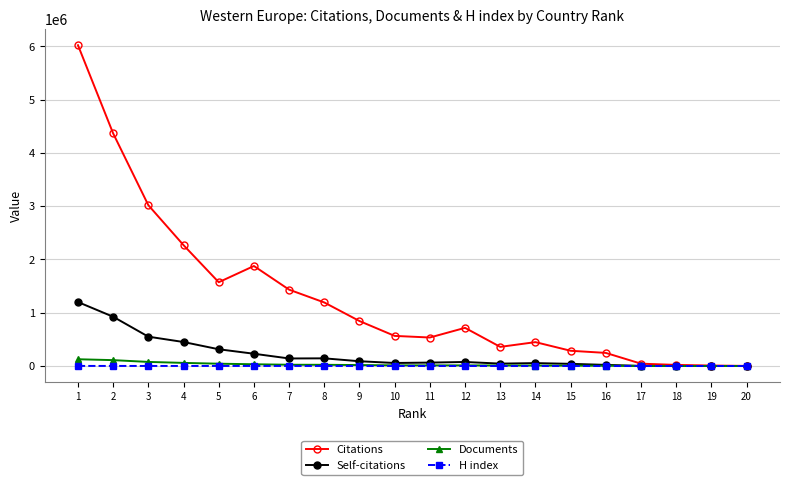

The H index series shows 1067 at 9. True or false?

True